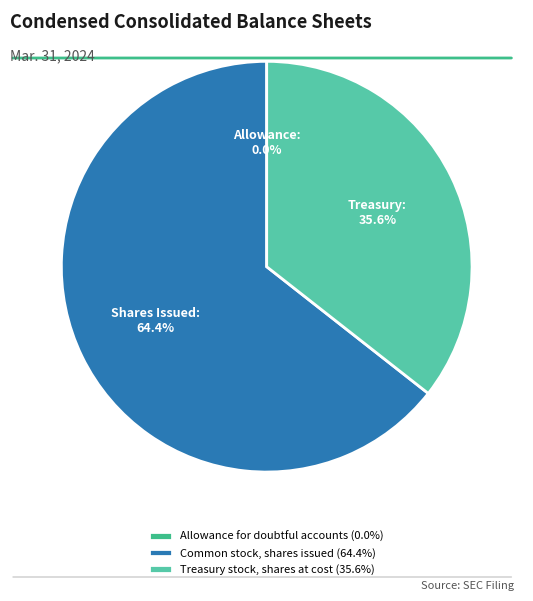

What percentage is the Treasury stock, shares at cost slice, to the nearest percent?

36%